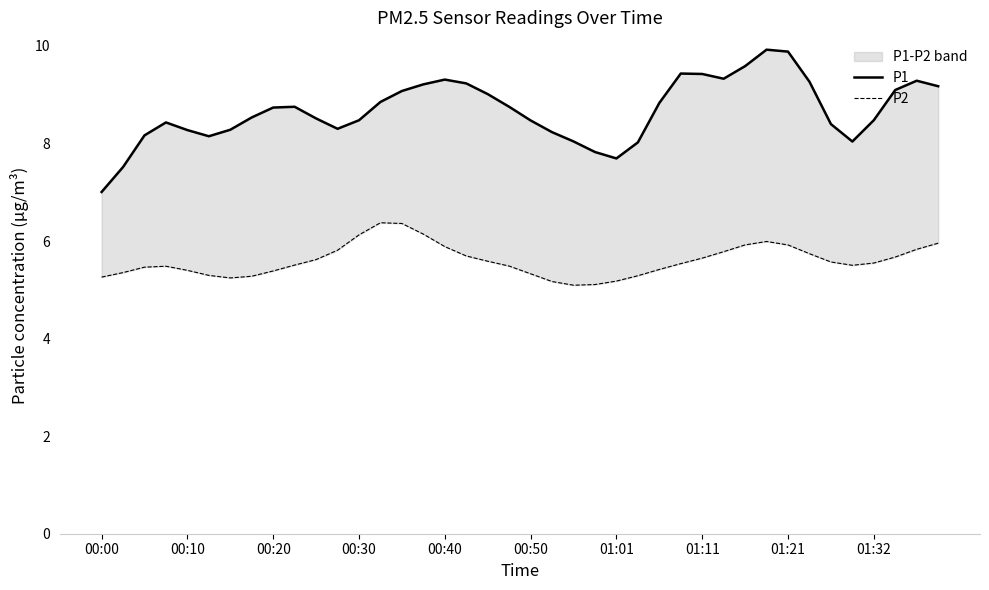

True or false: P1 has a value of 8.5 at 10.

True